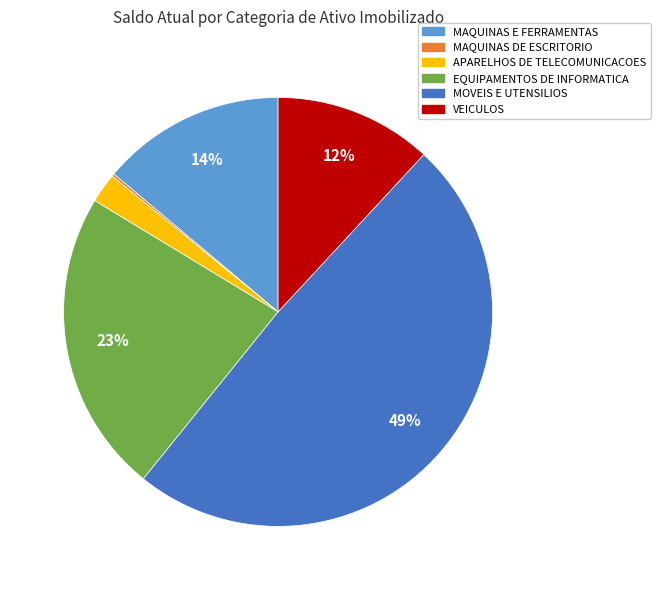

Which has a higher value, VEICULOS or MOVEIS E UTENSILIOS?

MOVEIS E UTENSILIOS